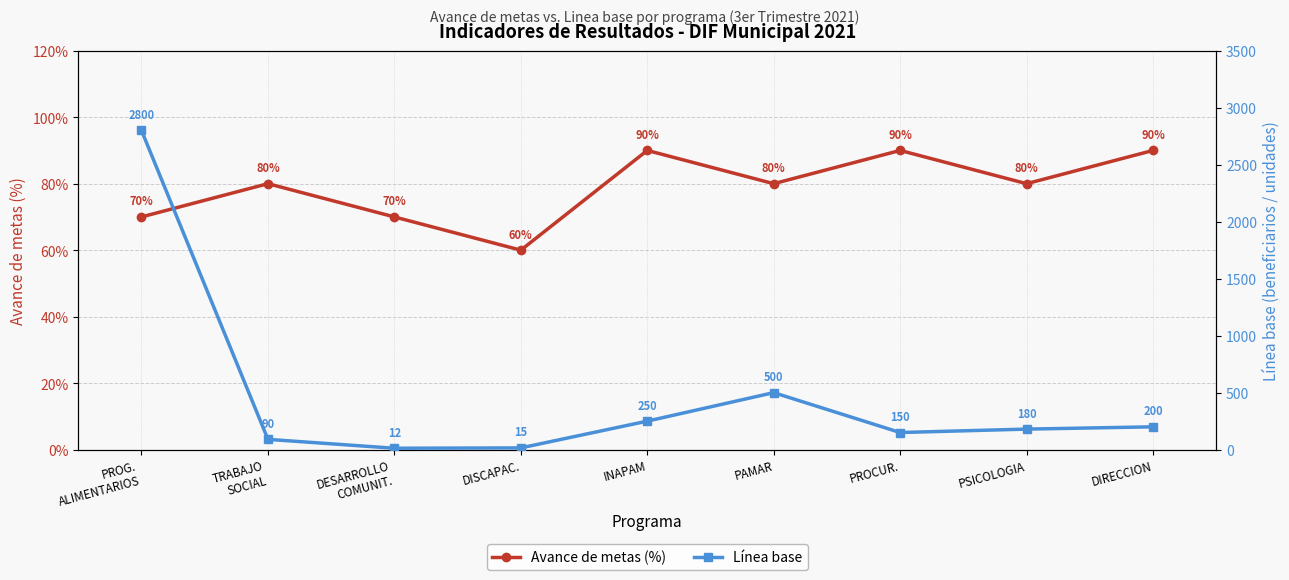

What is the greatest value displayed?

2800